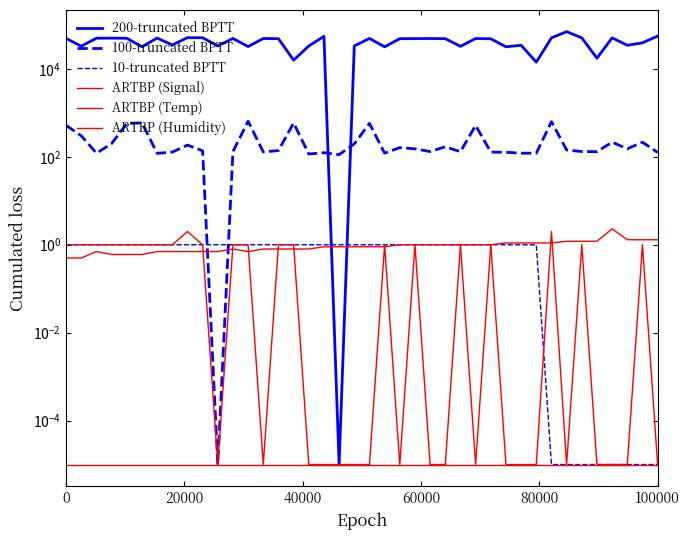

Which series has the largest total across all categories?

200-truncated BPTT